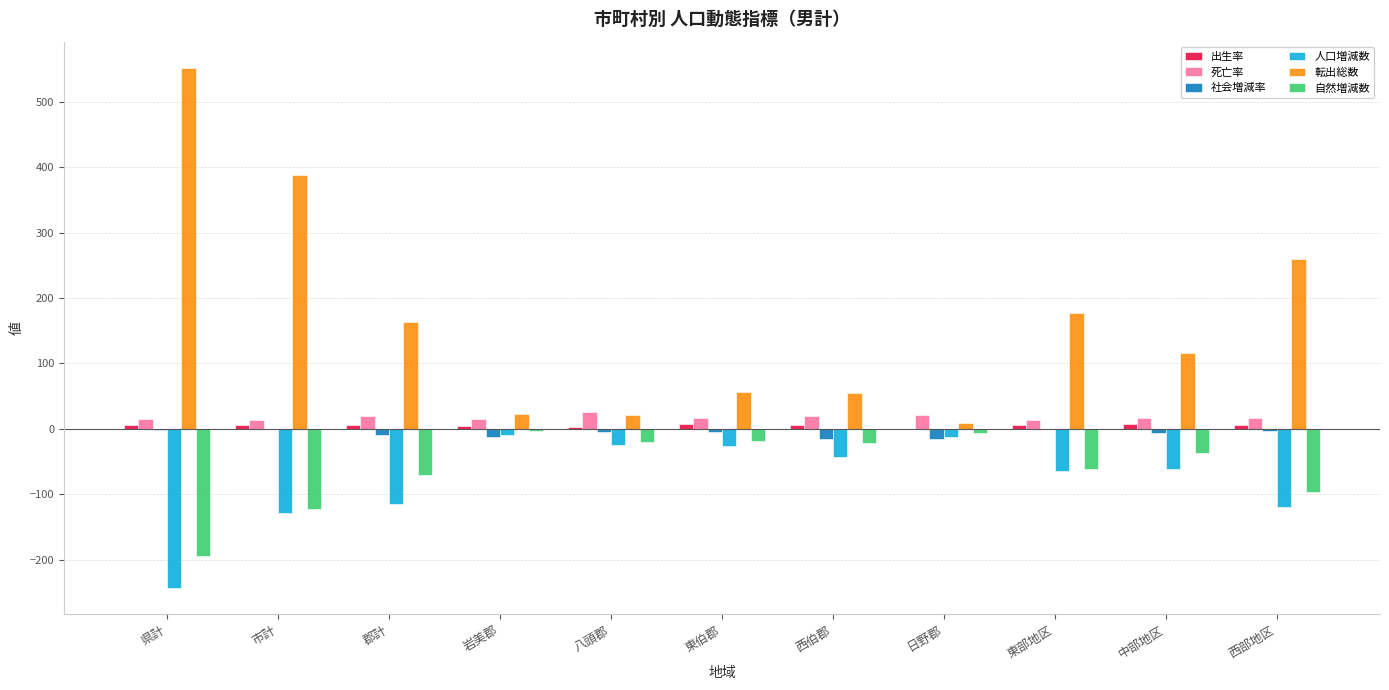

Which series changed the most between 日野郡 and 東部地区?

転出総数